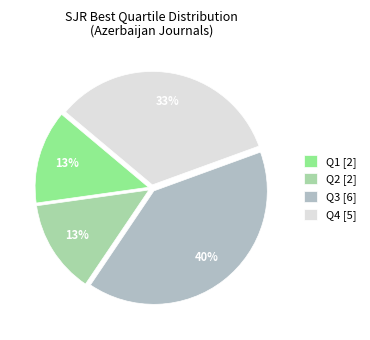

How many slices are in this pie chart?

4